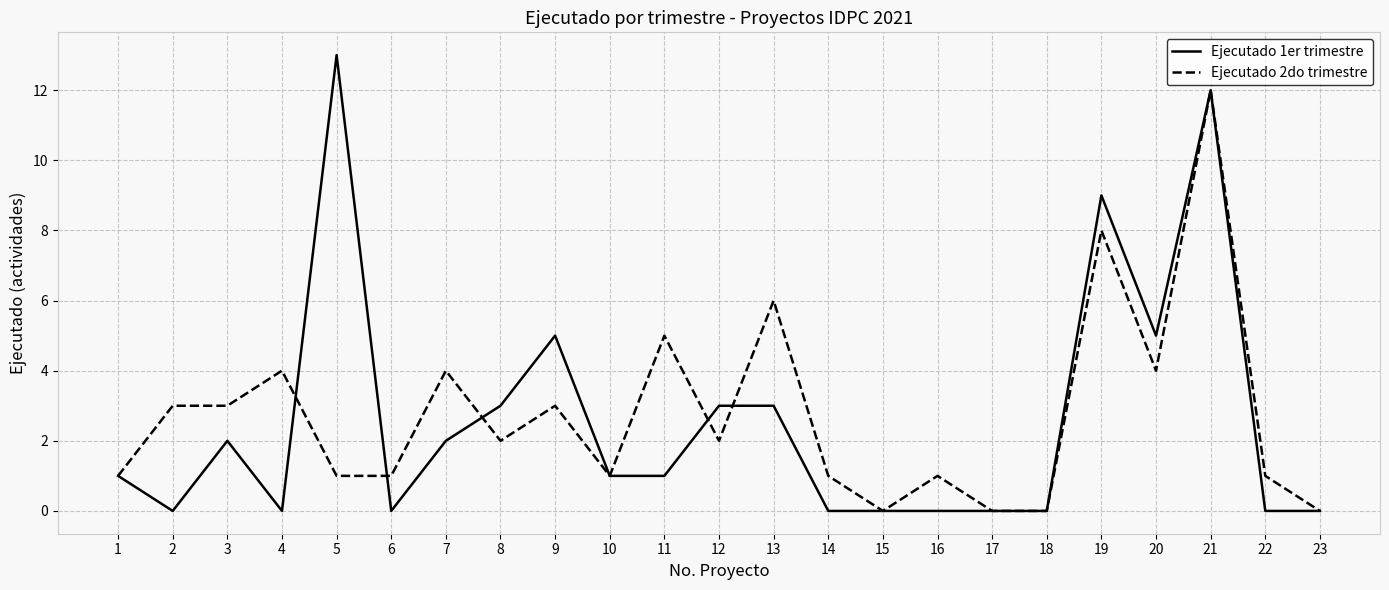

True or false: Ejecutado 1er trimestre has a value of -5 at 4.

False